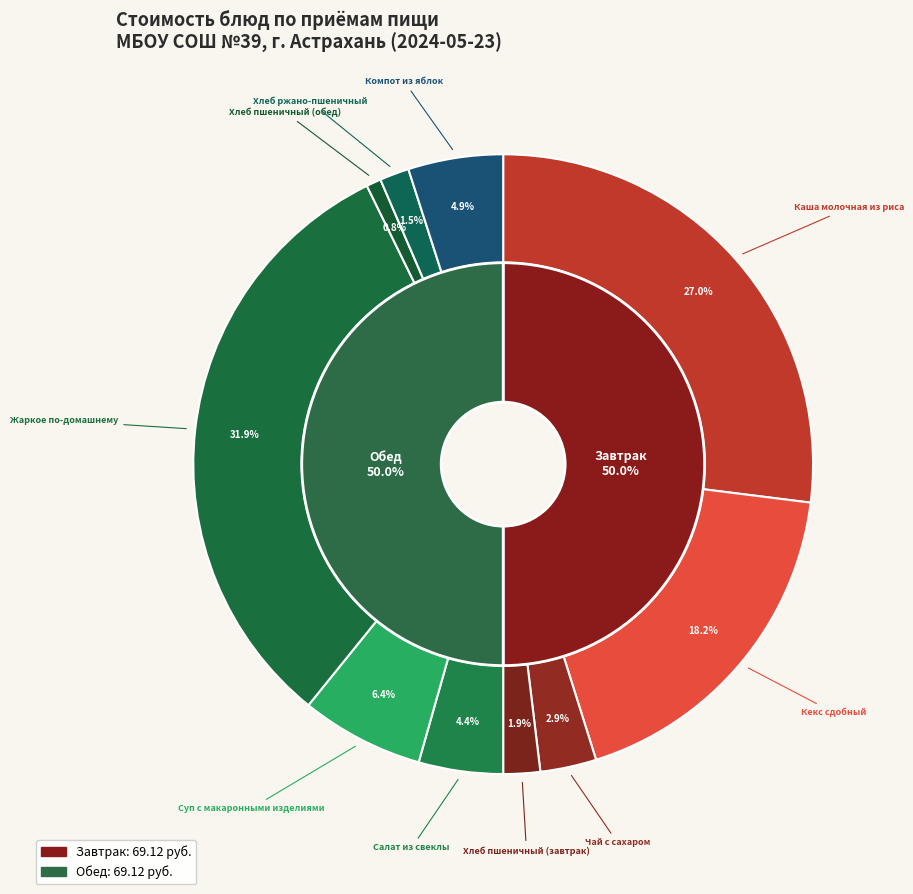

Is there a majority slice in this chart?

No